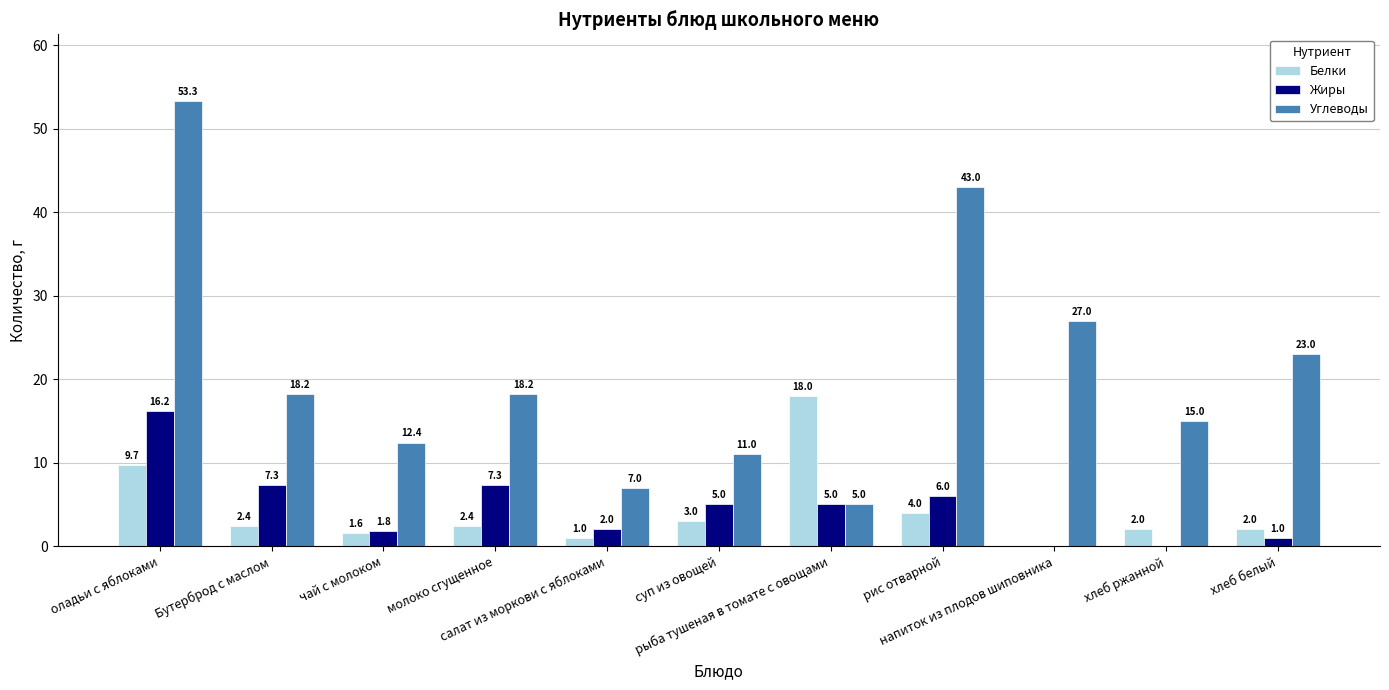

Reading right to left, list all the values displayed in this chart.

Белки: хлеб белый=2.0	хлеб ржанной=2.0	напиток из плодов шиповника=0.0	рис отварной=4.0	рыба тушеная в томате с овощами=18.0	суп из овощей=3.0	салат из моркови с яблоками=1.0	молоко сгущенное=2.4	чай с молоком=1.6	Бутерброд с маслом=2.4	оладьи с яблоками=9.7
Жиры: хлеб белый=1.0	хлеб ржанной=0.0	напиток из плодов шиповника=0.0	рис отварной=6.0	рыба тушеная в томате с овощами=5.0	суп из овощей=5.0	салат из моркови с яблоками=2.0	молоко сгущенное=7.3	чай с молоком=1.8	Бутерброд с маслом=7.3	оладьи с яблоками=16.2
Углеводы: хлеб белый=23.0	хлеб ржанной=15.0	напиток из плодов шиповника=27.0	рис отварной=43.0	рыба тушеная в томате с овощами=5.0	суп из овощей=11.0	салат из моркови с яблоками=7.0	молоко сгущенное=18.2	чай с молоком=12.4	Бутерброд с маслом=18.2	оладьи с яблоками=53.3